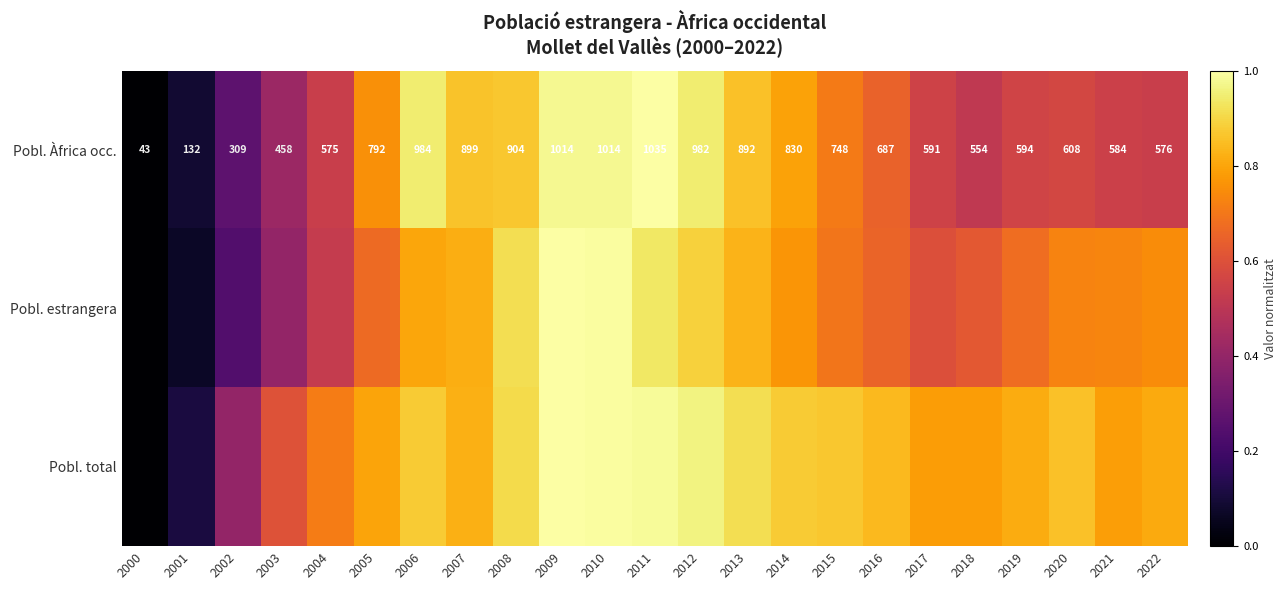

At which category does the chart reach its peak across all series?

2009